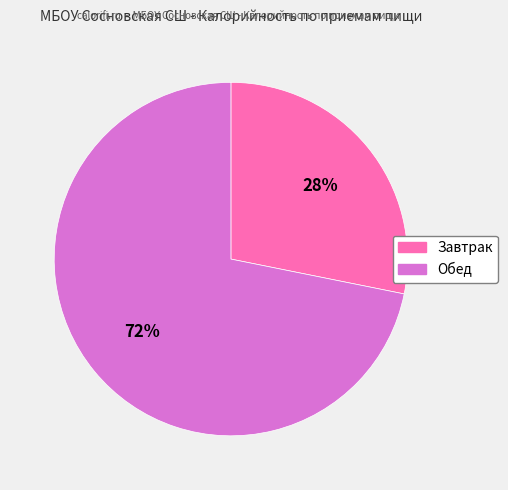

Is there a majority slice in this chart?

Yes